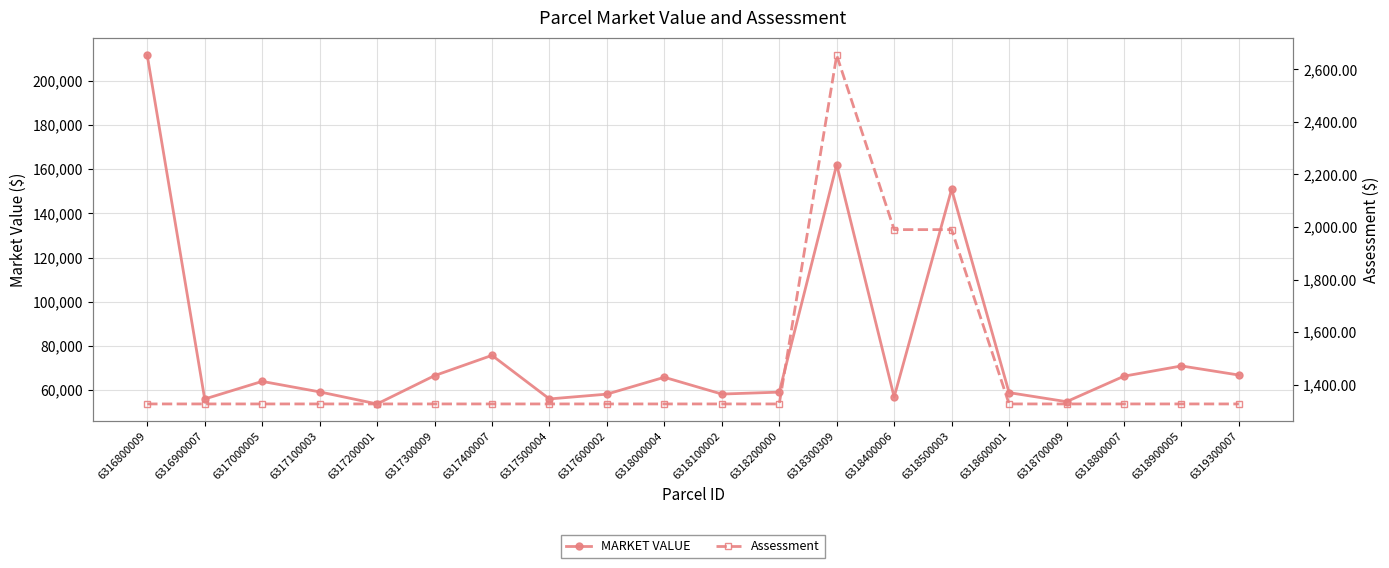

Does the chart have visible grid lines?

Yes